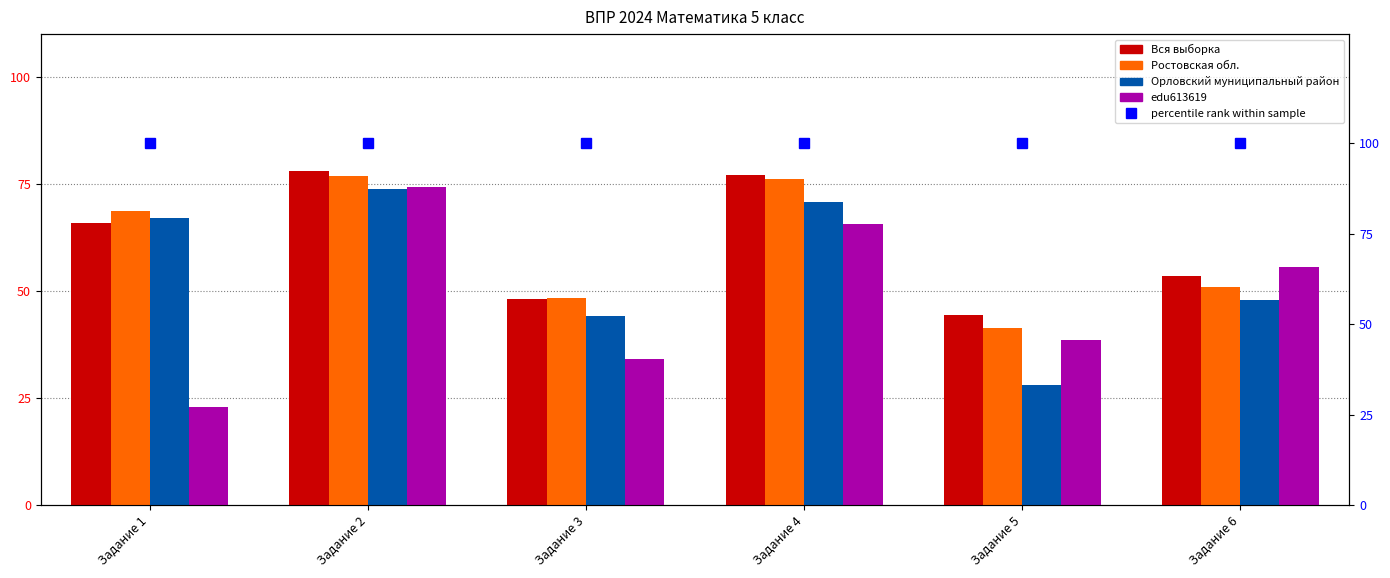

What is the total value across all series at Задание 5?

152.6